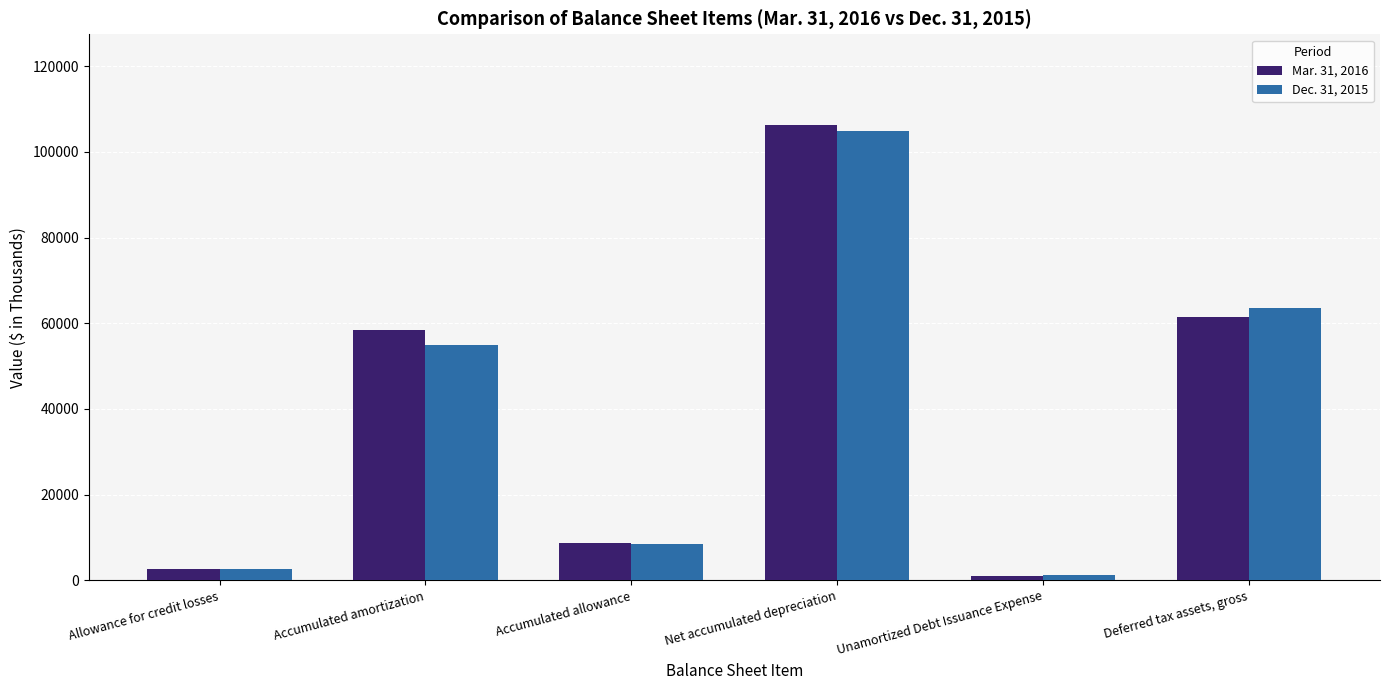

At how many categories does at least one series exceed 38258?

3